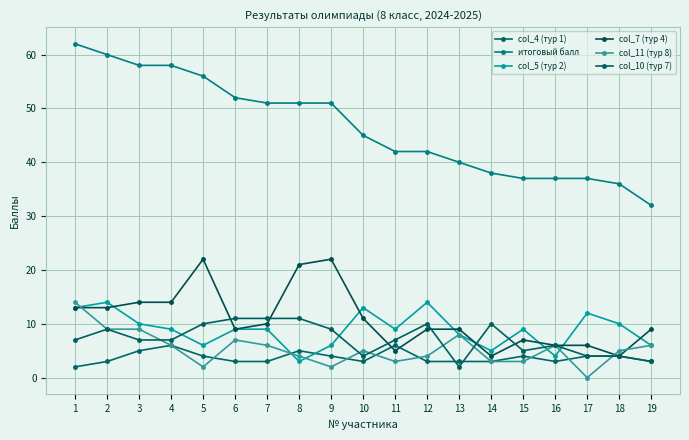

Is the value of итоговый балл at 4 greater than the value of col_7 (тур 4) at 19?

Yes